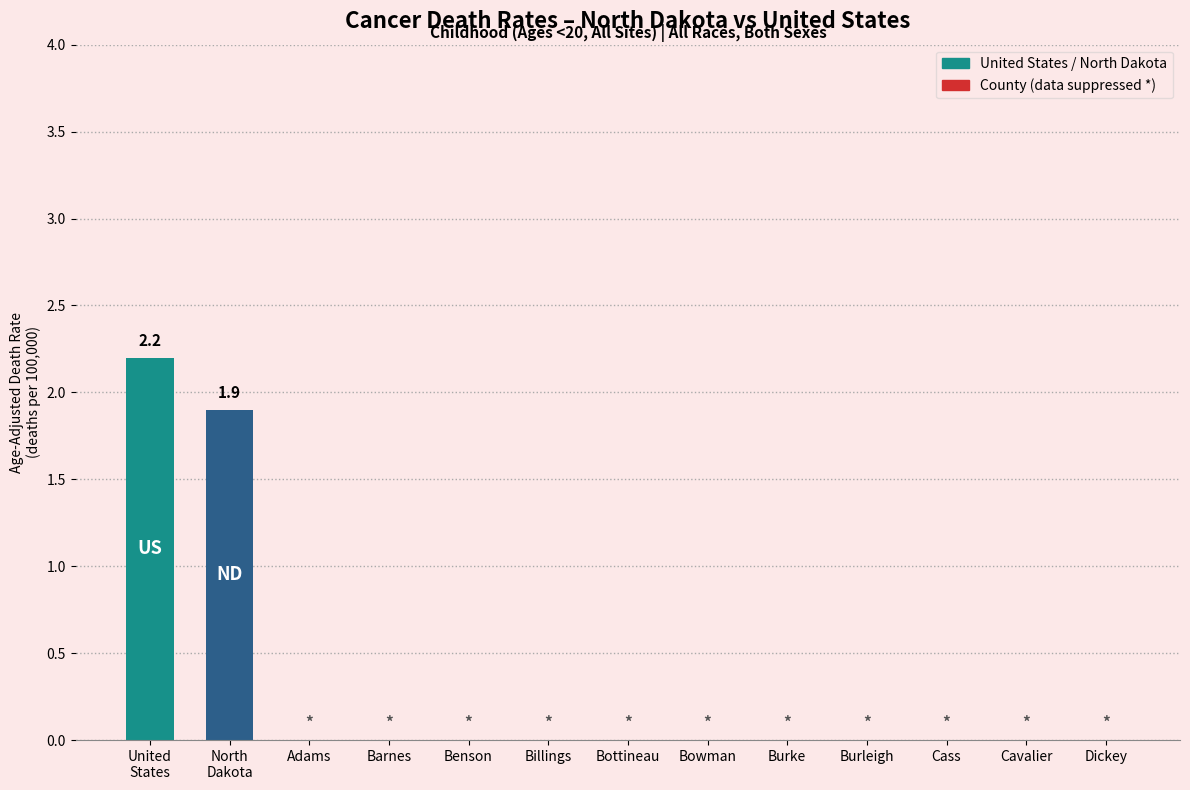

What is the maximum value shown in the chart?

2.2